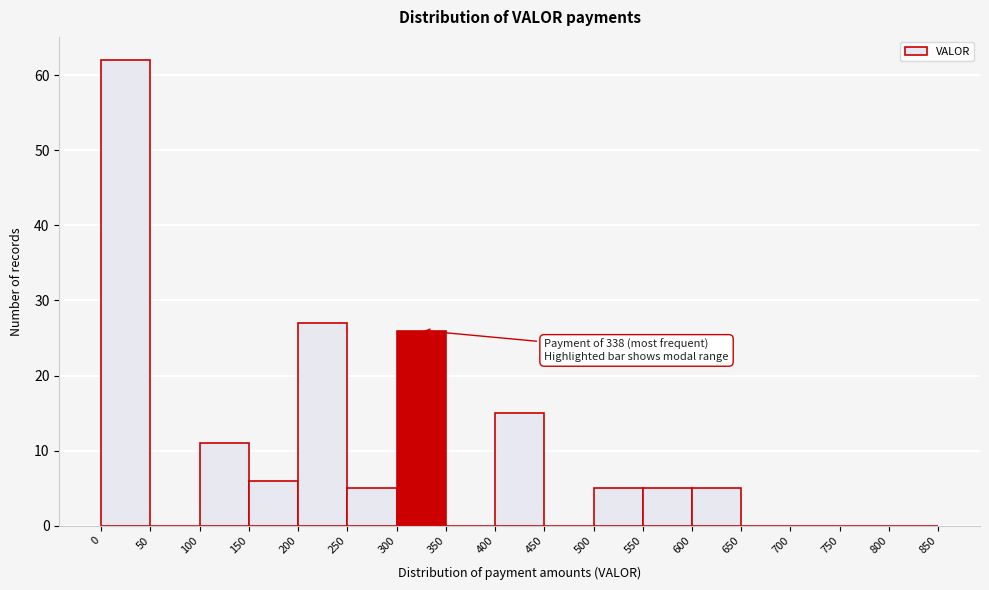

Which range on the x-axis has the tallest bar?

0 to 50